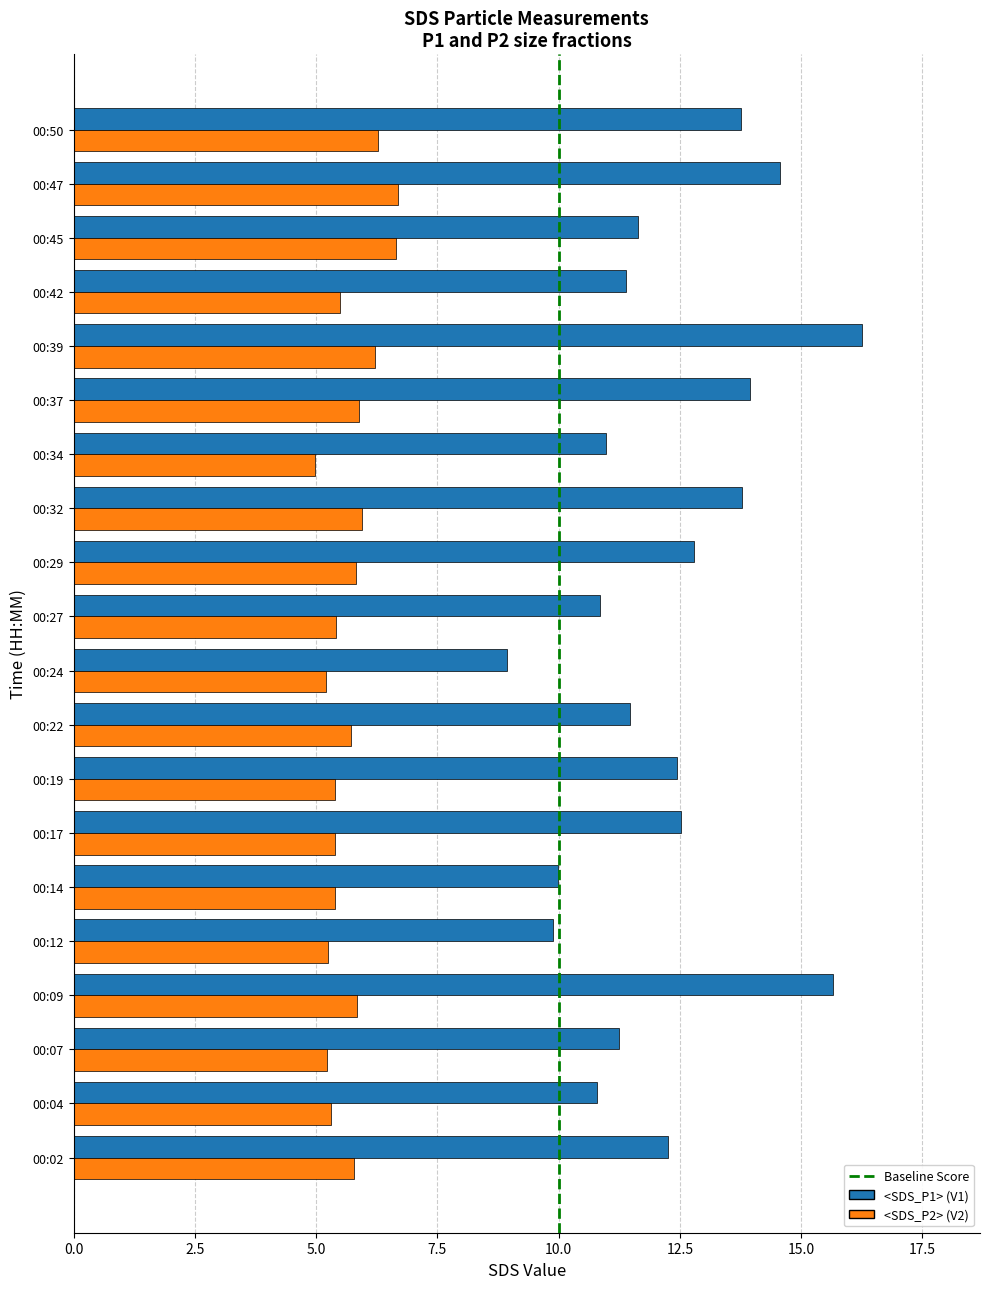

Between 00:02 and 00:32, which series saw the biggest shift?

<SDS_P1> (V1)